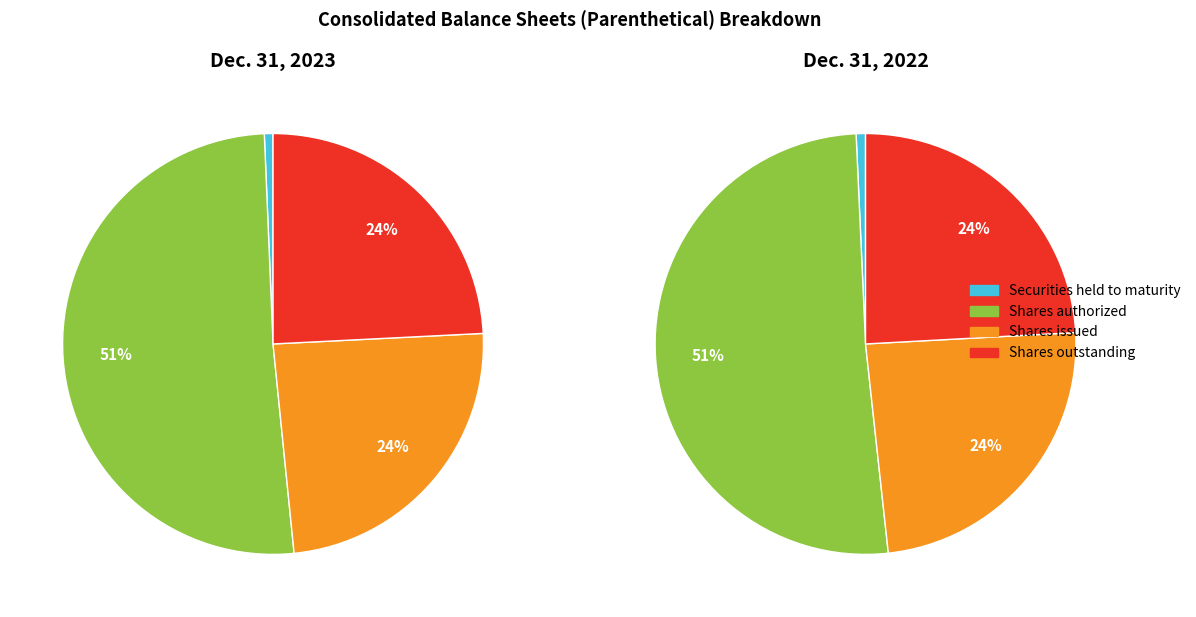

Does Shares authorized account for over 50% of the chart?

Yes